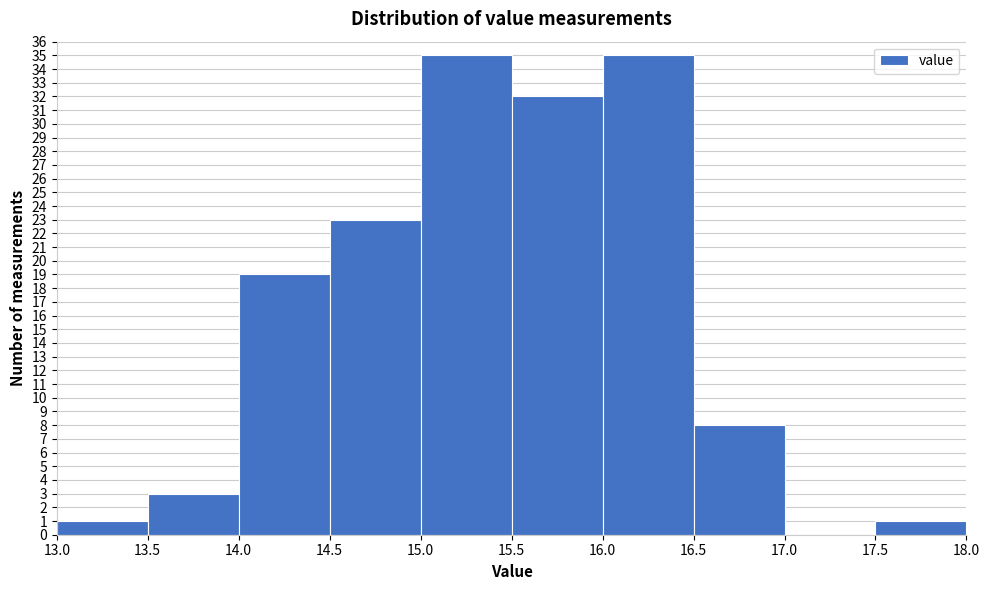

What is the height of the bar covering 14.0 to 14.5 on the x-axis? The values are not printed on the chart, so give them approximately, as read against the axis.

19